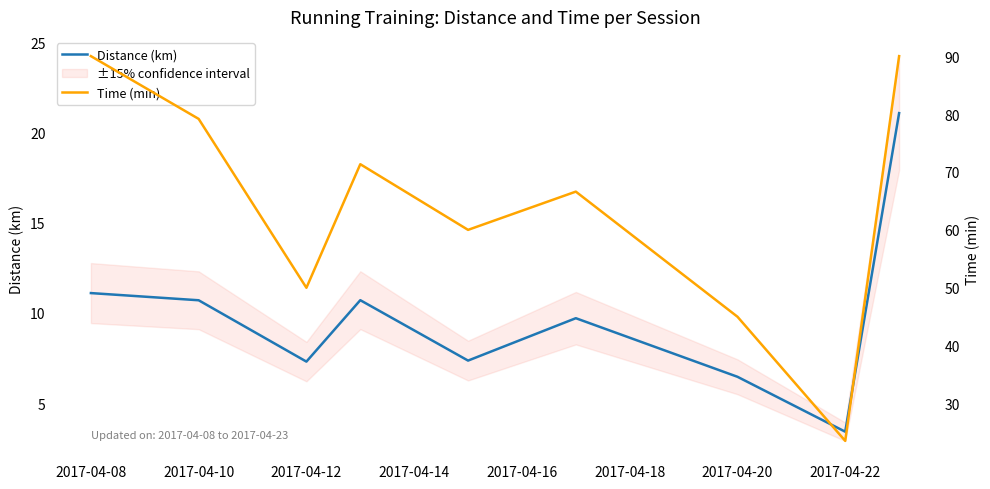

At which label does Distance (km) first exceed 9?

2017-04-08